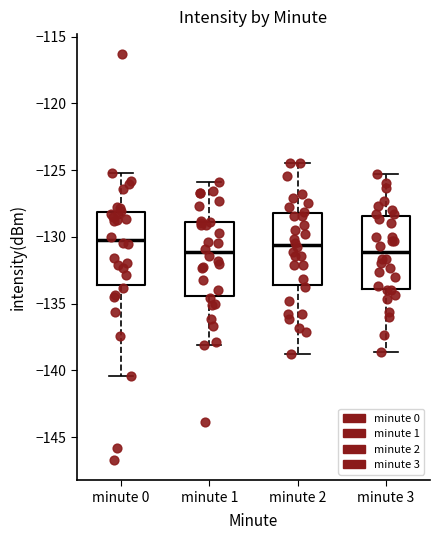

Where does the median line of the box for minute 2 sit on the y-axis? The values are not printed on the chart, so give them approximately, as read against the axis.

-130.5